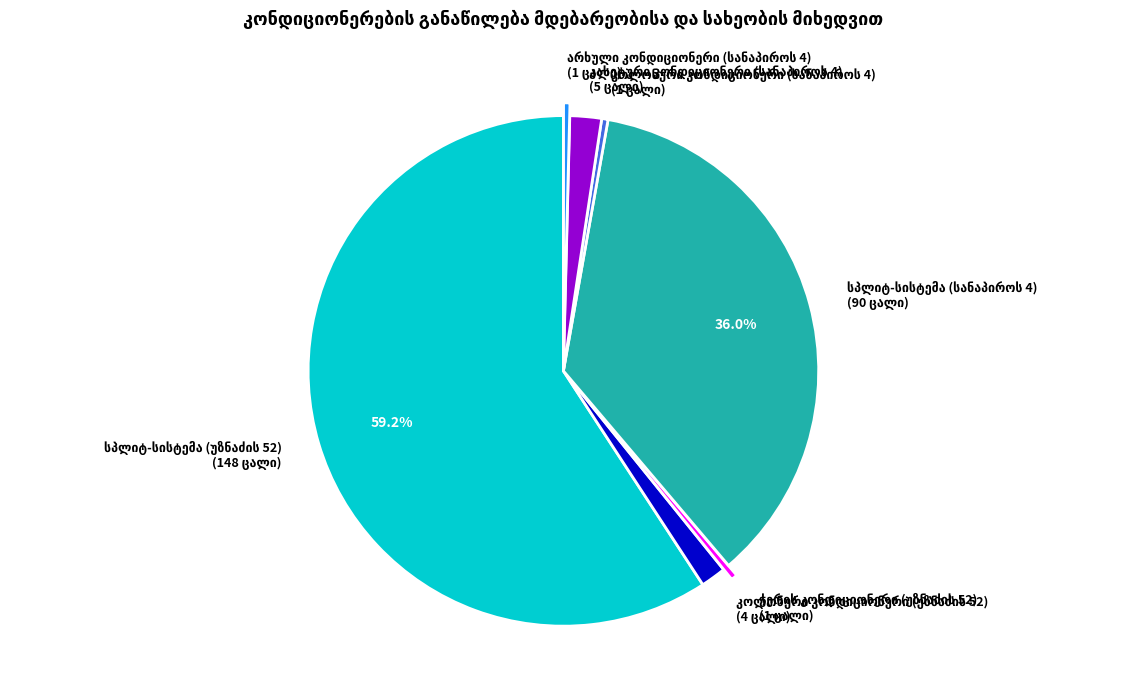

To the nearest percent, what is the average slice percentage?

14%